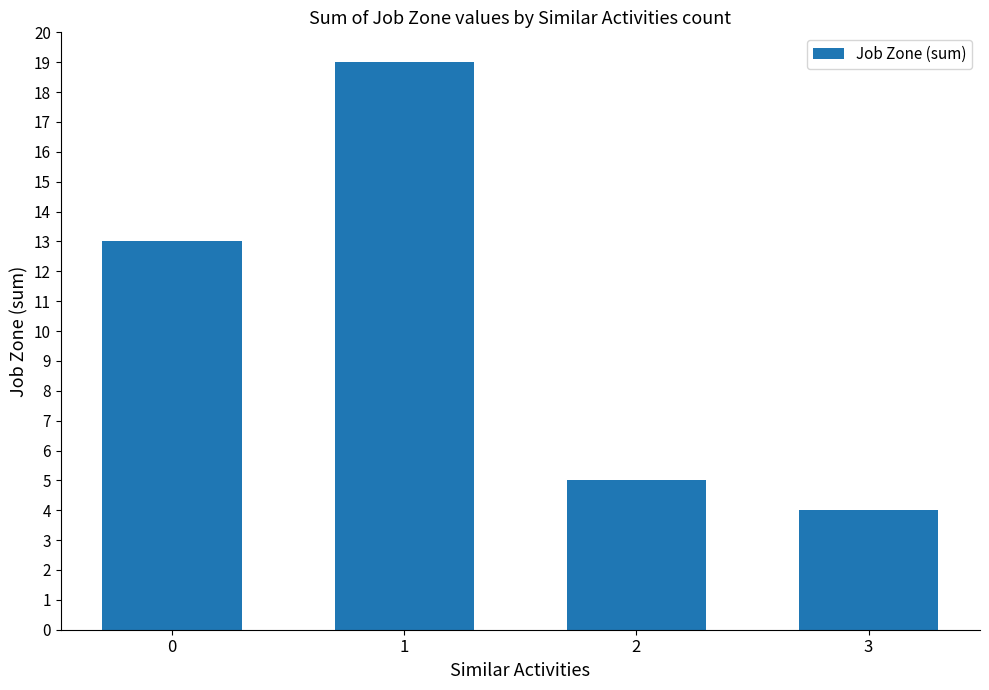

Count the number of data series in this chart.

1